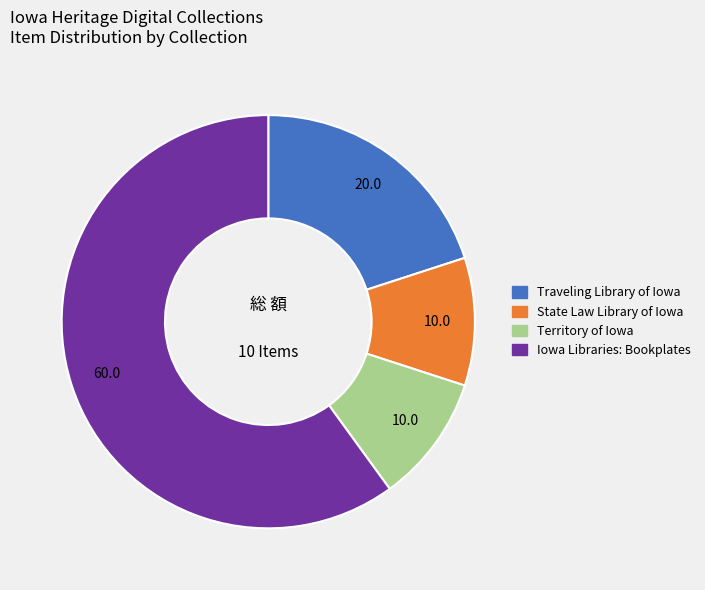

Does any single category account for the majority?

Yes